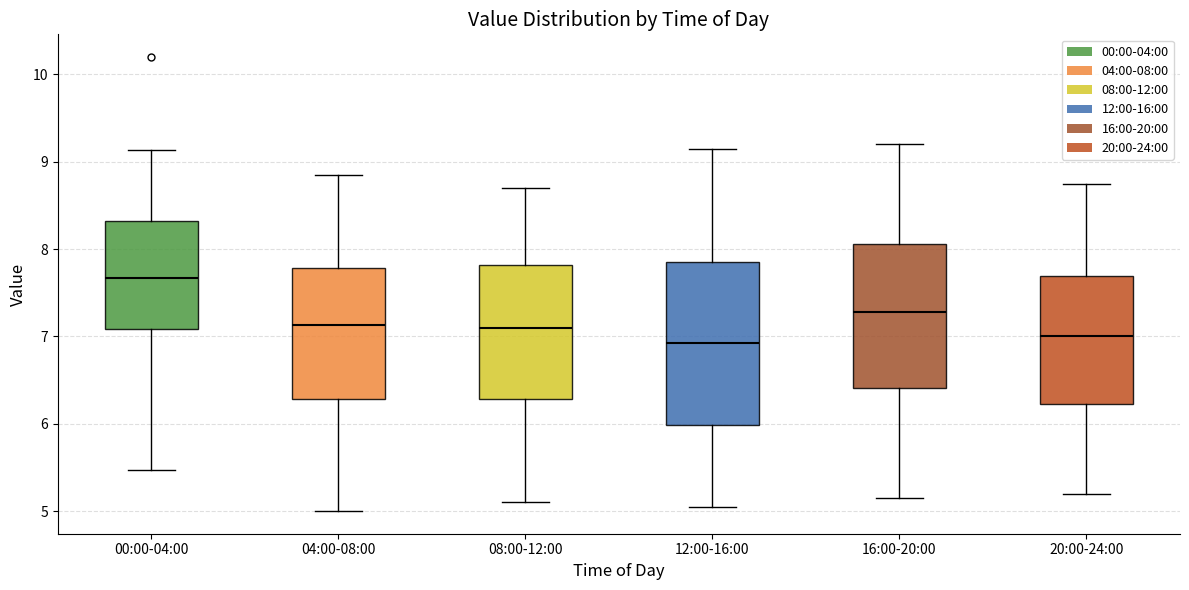

Reading left to right, read every box against the y-axis: the position of its median line, the range the box covers, and the ends of its whiskers. The values are not printed on the chart, so give them approximately, as read against the axis.

00:00-04:00: median 7.7, box 7.1 to 8.3, whiskers 5.5 to 9.1
04:00-08:00: median 7.1, box 6.3 to 7.8, whiskers 5.0 to 8.9
08:00-12:00: median 7.1, box 6.3 to 7.8, whiskers 5.1 to 8.7
12:00-16:00: median 6.9, box 6.0 to 7.9, whiskers 5.1 to 9.2
16:00-20:00: median 7.3, box 6.4 to 8.1, whiskers 5.2 to 9.2
20:00-24:00: median 7.0, box 6.2 to 7.7, whiskers 5.2 to 8.8